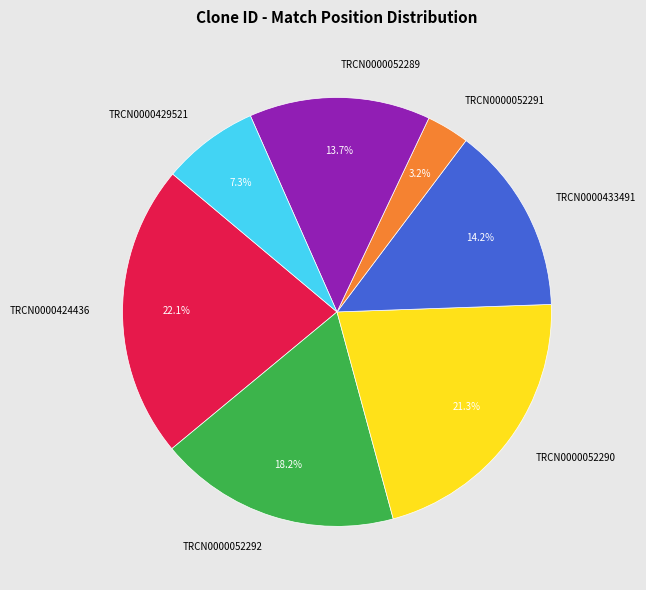

Is there any slice that represents more than half of the pie?

No